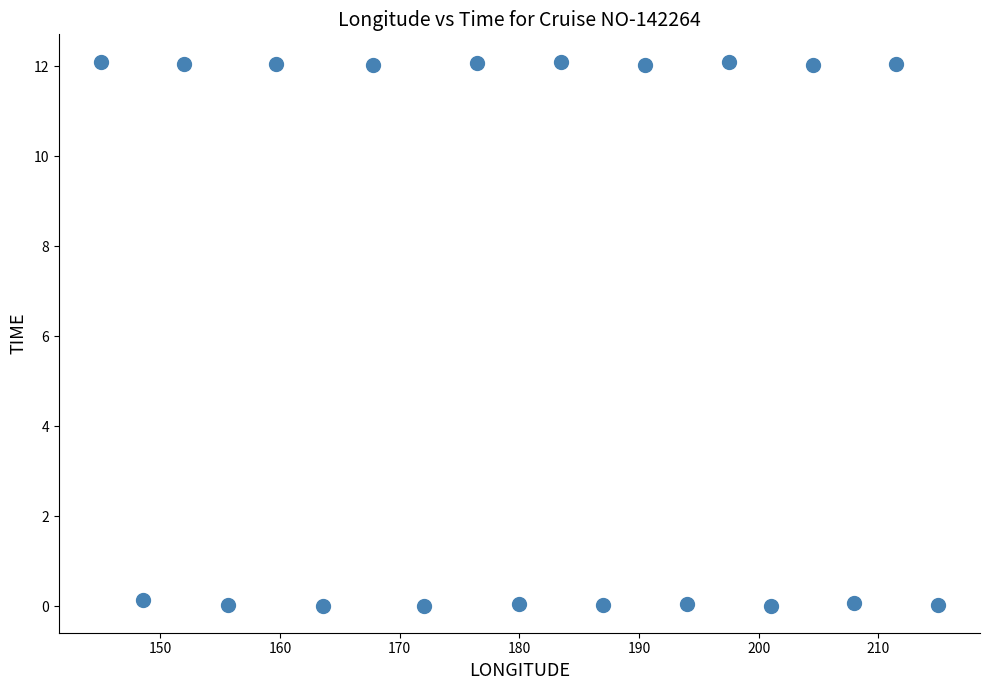

What is the range of Y values (max minus min)?

12.1